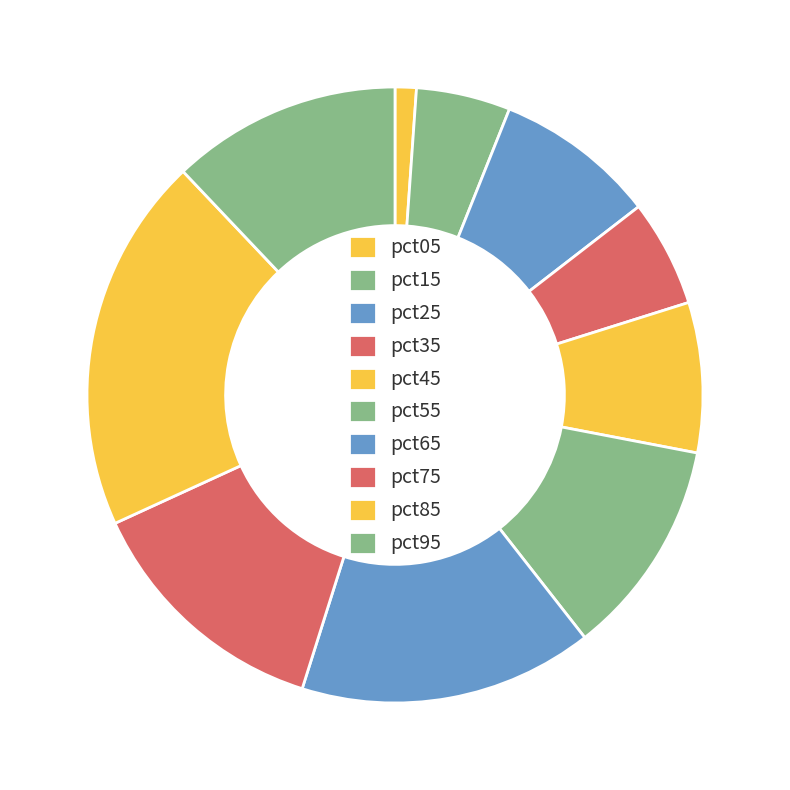

Is pct35 the majority of the pie?

No